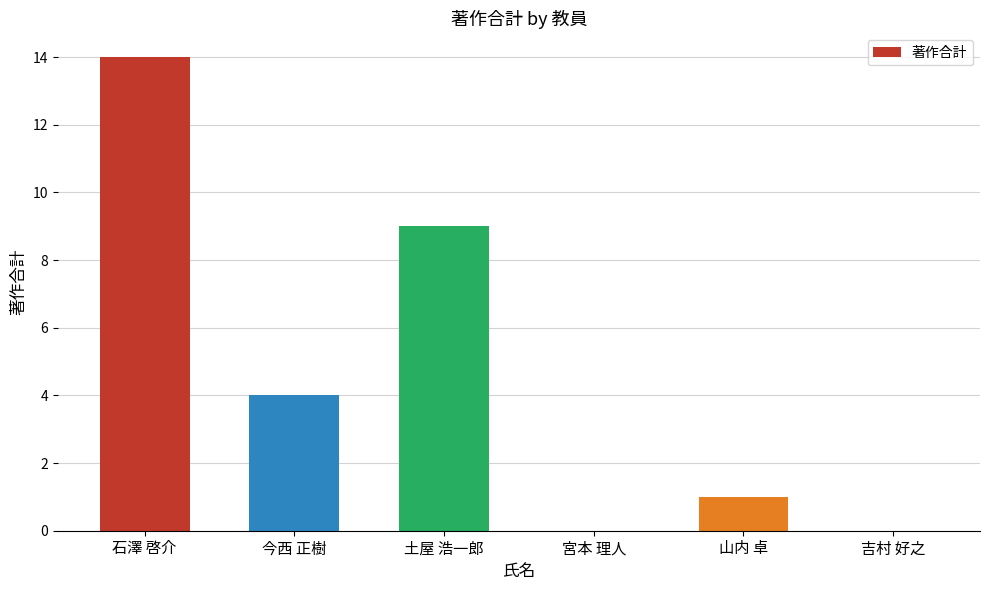

At which label is the value closest to 7?

土屋 浩一郎